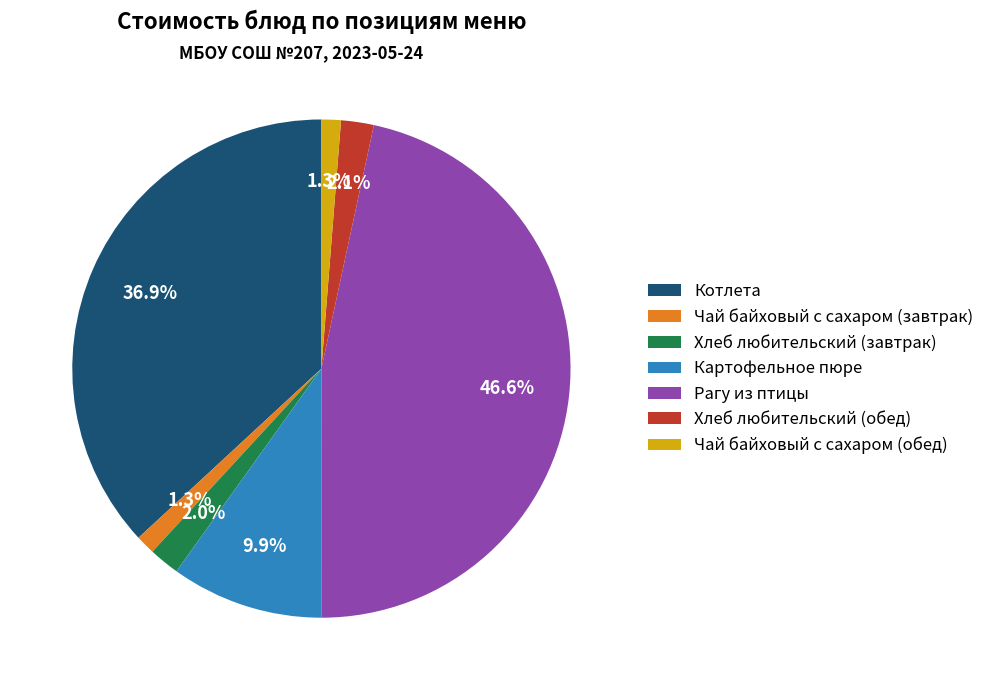

To the nearest percent, what portion does Хлеб любительский (обед) represent?

2%